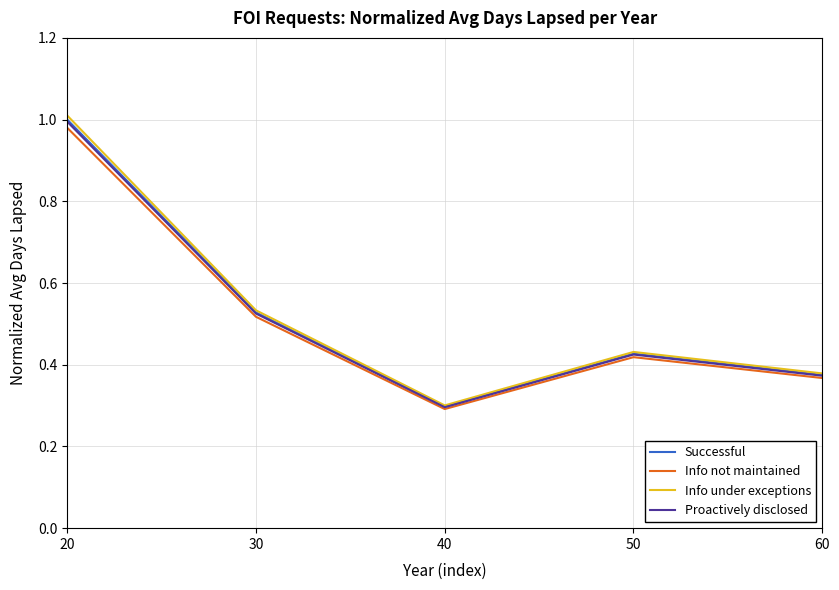

In Proactively disclosed, how many points are higher than both neighbors (excluding endpoints)?

1